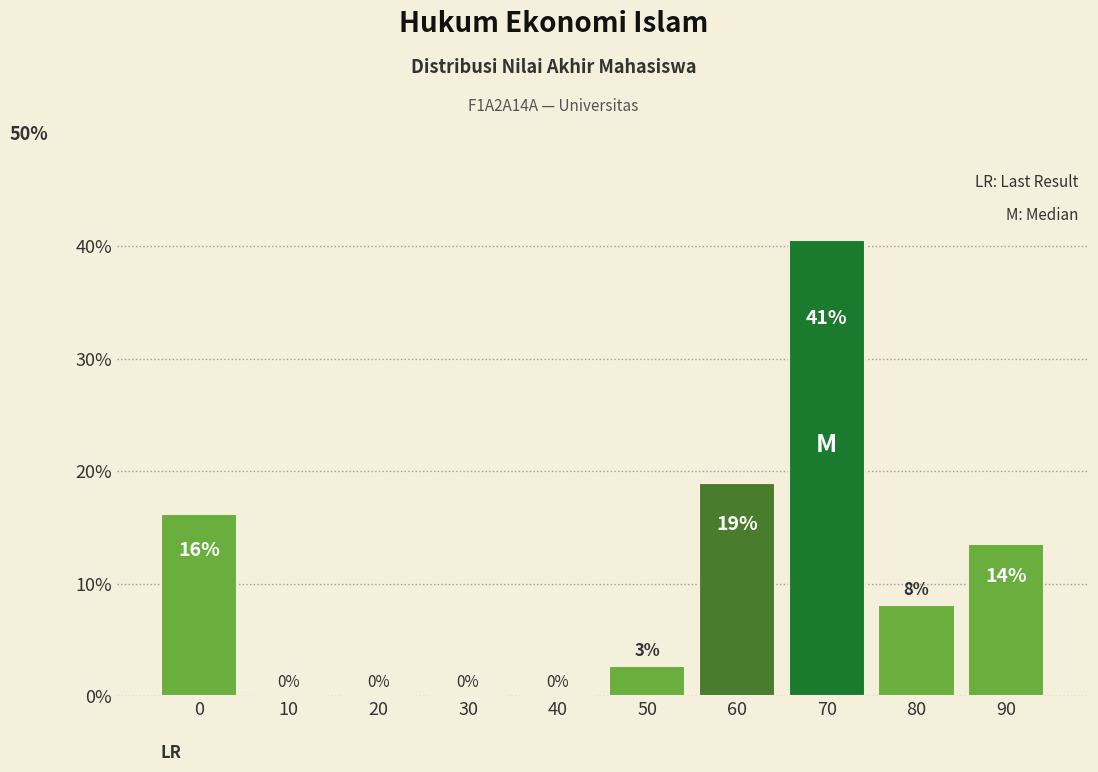

At which label is the value closest to 20?

60